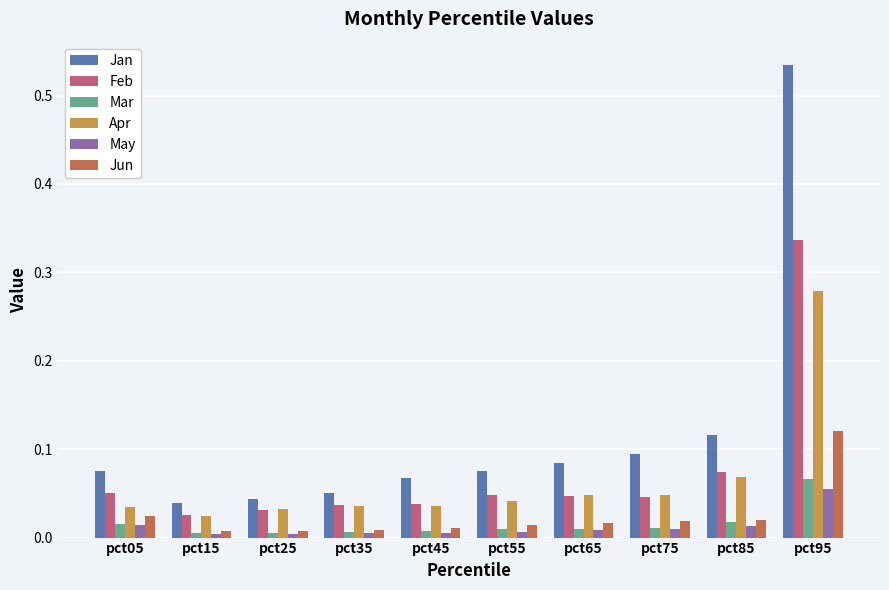

Is the value of Apr at pct85 greater than the value of Jun at pct25?

Yes